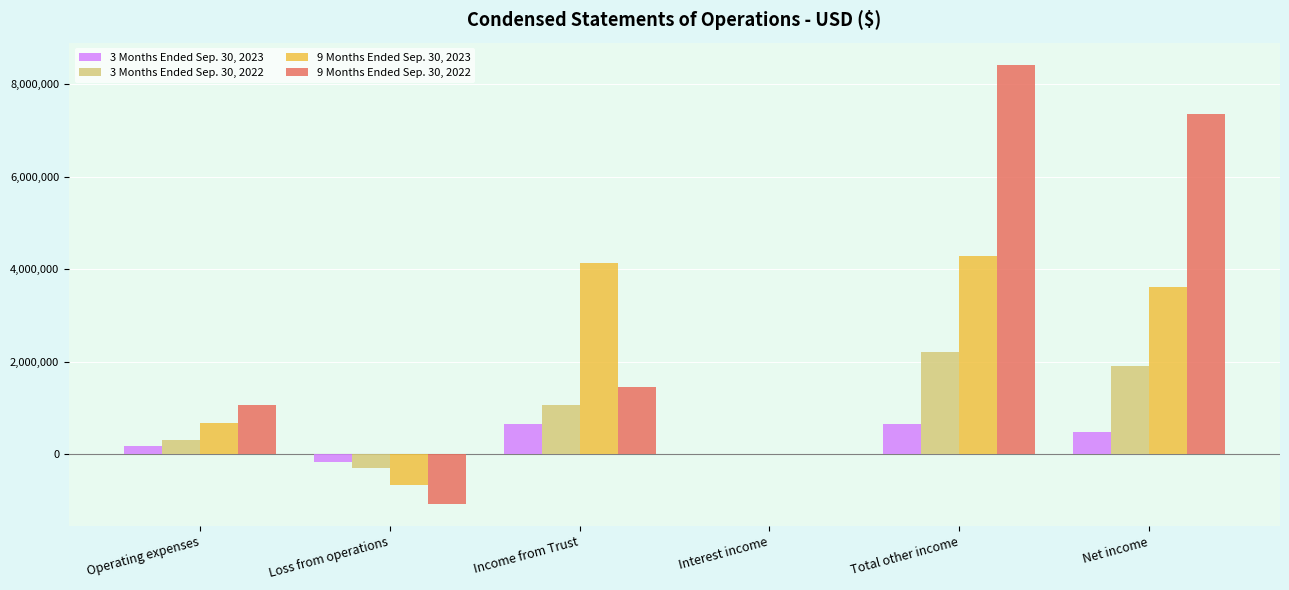

Is it true that 9 Months Ended Sep. 30, 2023 equals -219423 at Loss from operations?

False